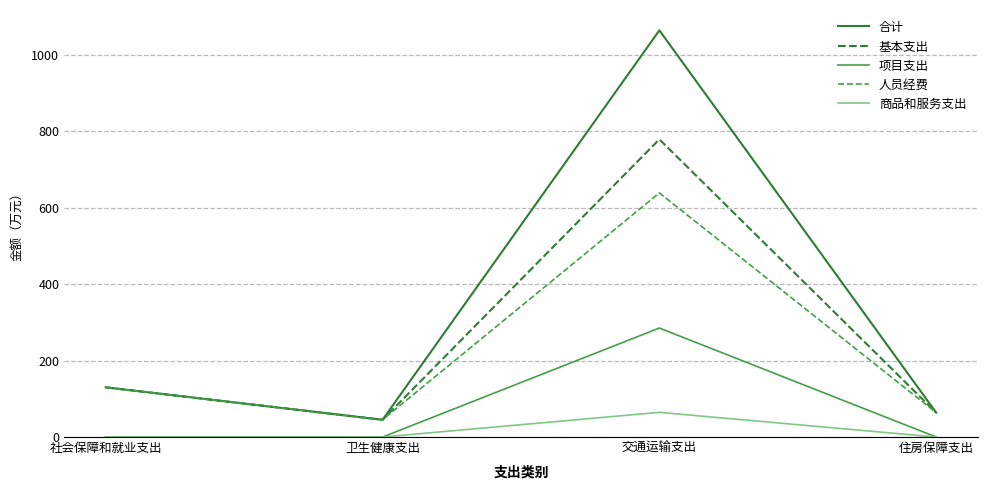

How many lines are shown in the chart?

5